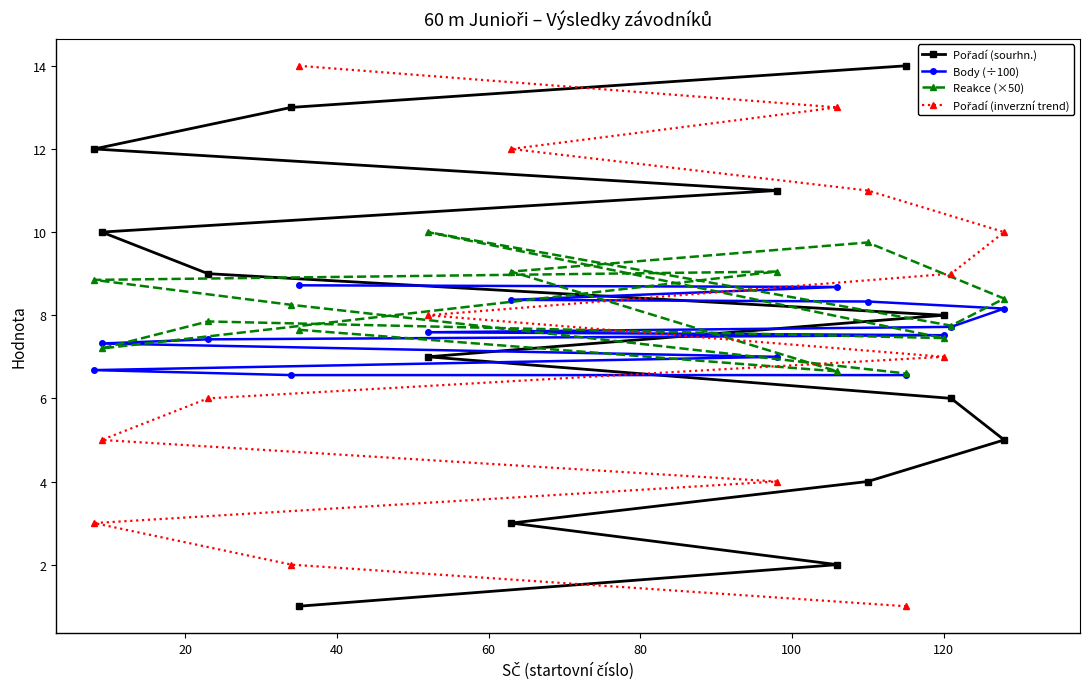

What is the smallest value displayed?

1.0